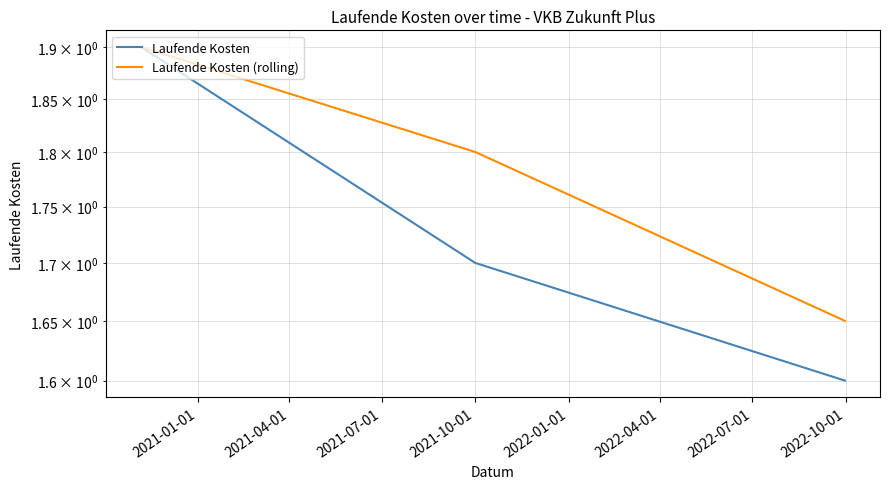

Is it true that Laufende Kosten (rolling) equals 1.2 at 2021-01-01?

False